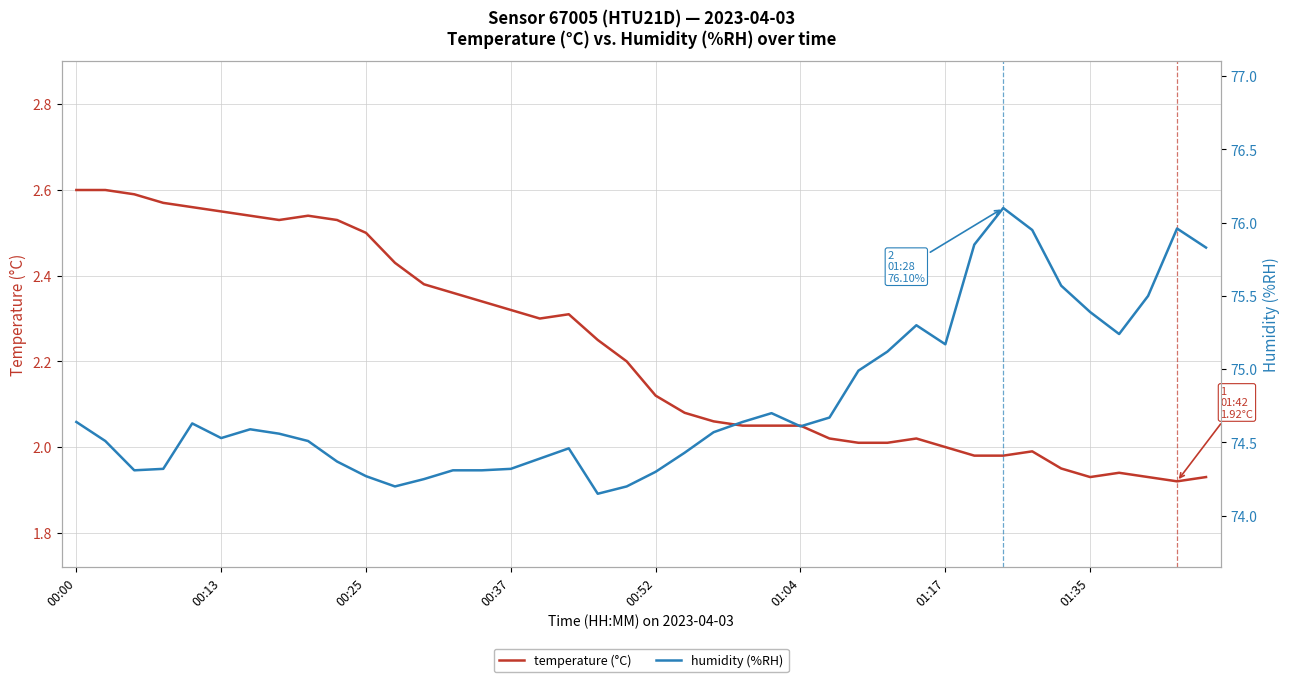

Reading left to right, list all the values displayed in this chart.

temperature (°C): 2.6	2.6	2.6	2.6	2.6	2.5	2.5	2.5	2.5	2.5	2.5	2.4	2.4	2.4	2.3	2.3	2.3	2.3	2.2	2.2	2.1	2.1	2.1	2.0	2.0	2.0	2.0	2.0	2.0	2.0	2.0	2.0	2.0	2.0	1.9	1.9	1.9	1.9	1.9	1.9
humidity (%RH): 74.6	74.5	74.3	74.3	74.6	74.5	74.6	74.6	74.5	74.4	74.3	74.2	74.2	74.3	74.3	74.3	74.4	74.5	74.2	74.2	74.3	74.4	74.6	74.6	74.7	74.6	74.7	75.0	75.1	75.3	75.2	75.8	76.1	76.0	75.6	75.4	75.2	75.5	76.0	75.8